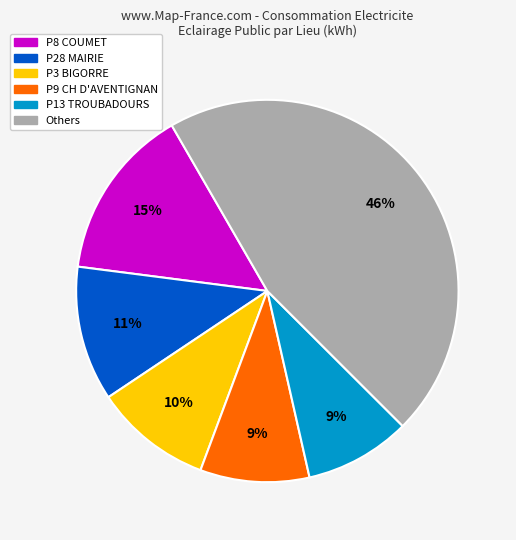

To the nearest percent, what is the difference between the largest and smallest slice percentages?

37%